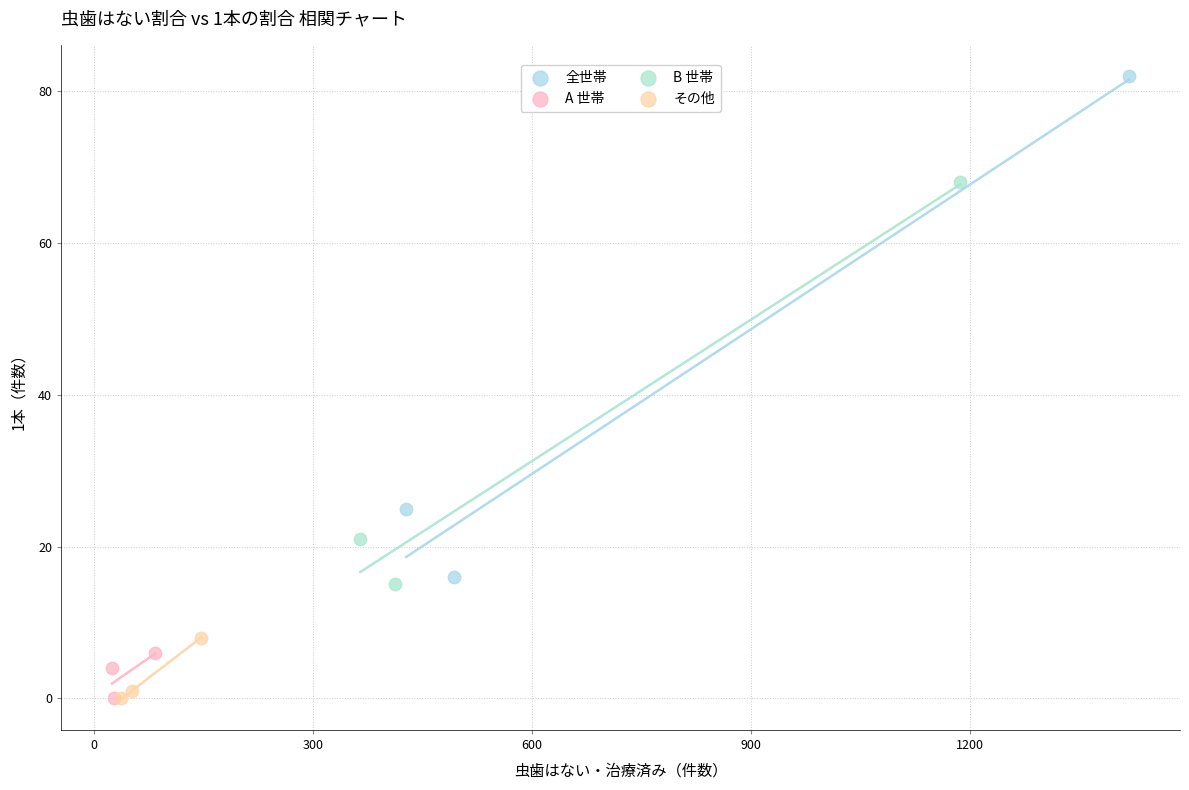

Which series reaches the maximum Y coordinate?

全世帯